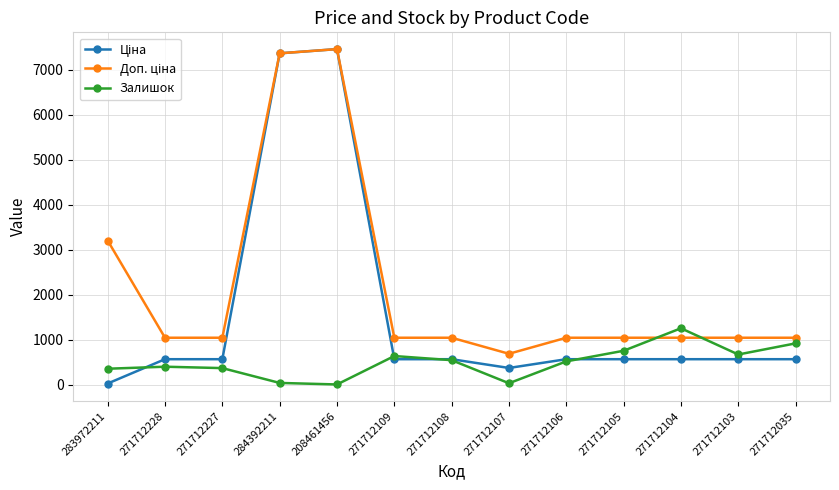

What position from the left is 271712108?

7